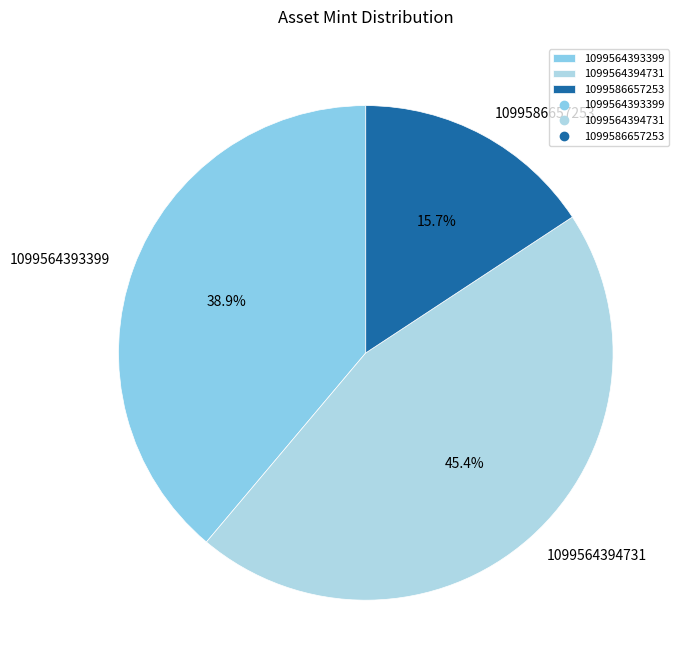

Between 1099564393399 and 1099564394731, which is larger?

1099564394731